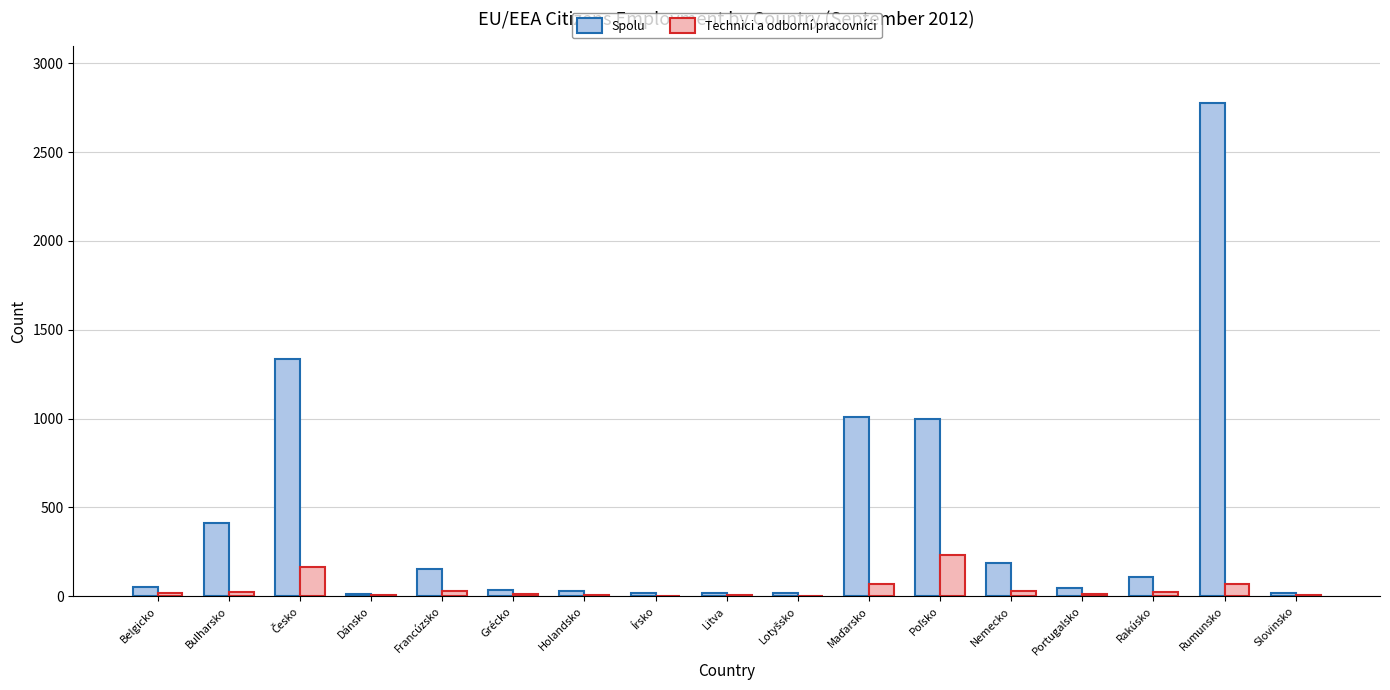

Which series has the largest total across all categories?

Spolu